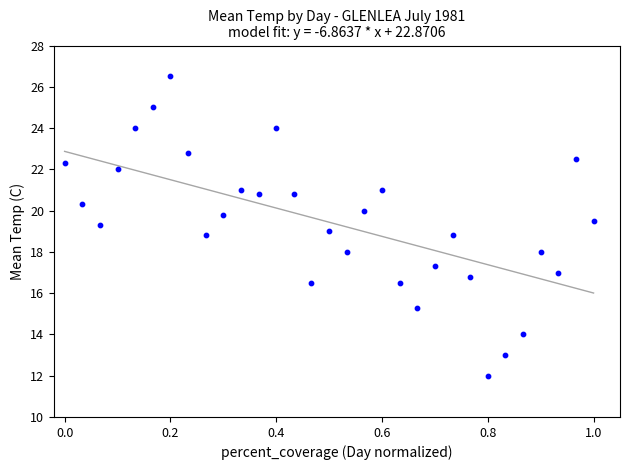

What is the range of Y values (max minus min)?

14.5